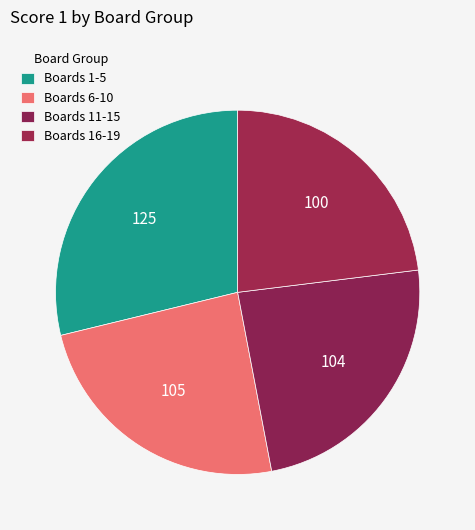

How many slices are in this pie chart?

4